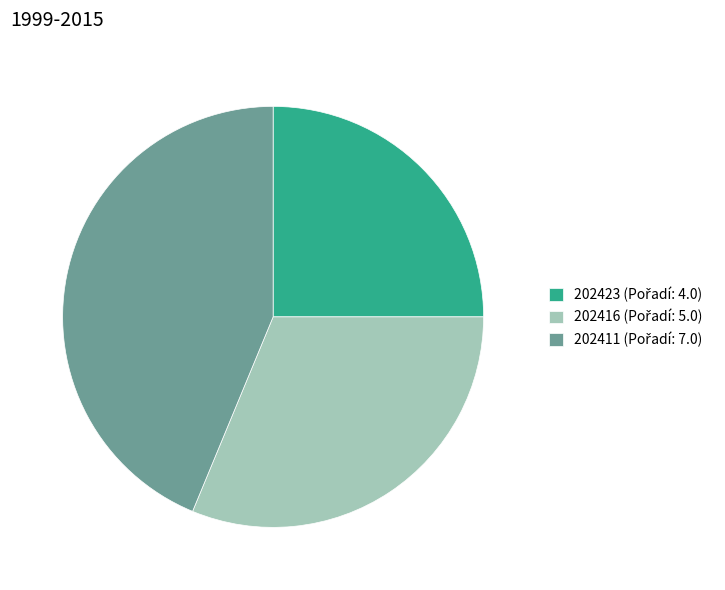

Is there any slice that represents more than half of the pie?

No